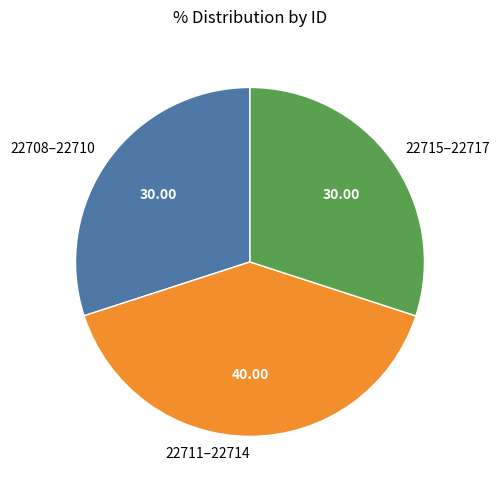

Is there any slice that represents more than half of the pie?

No